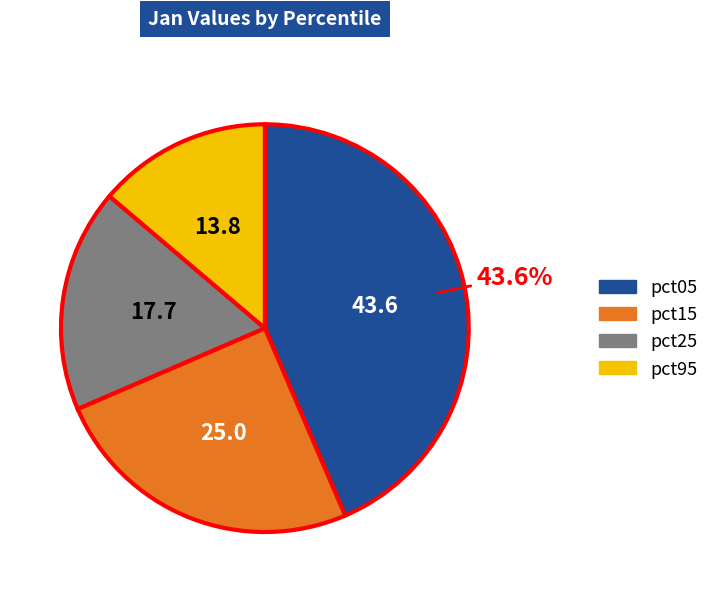

Is there a majority slice in this chart?

No